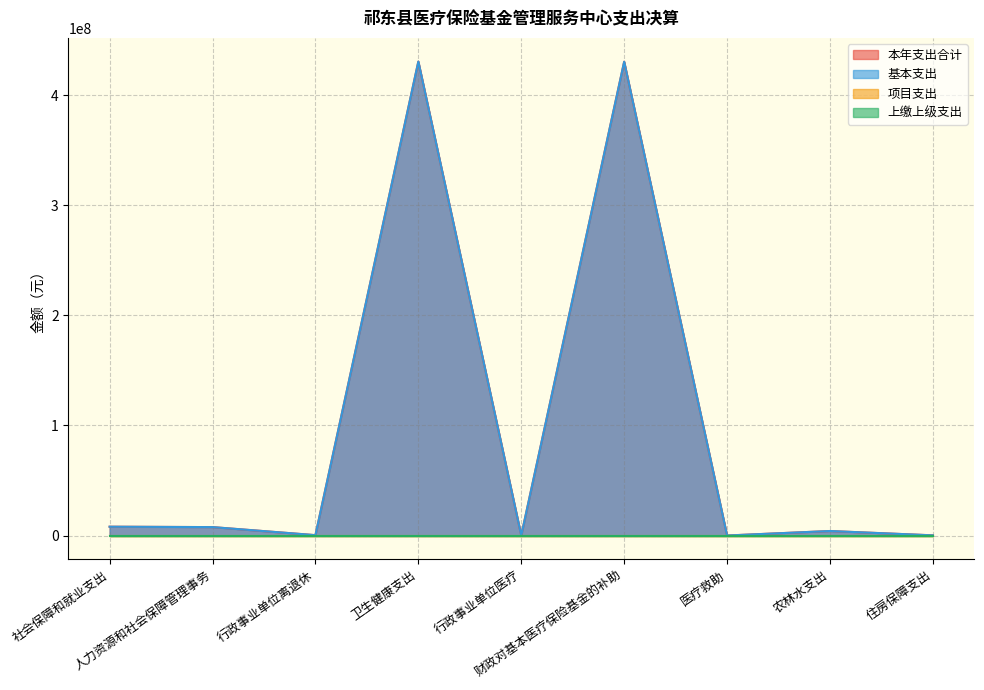

How many data points does each series have?

9